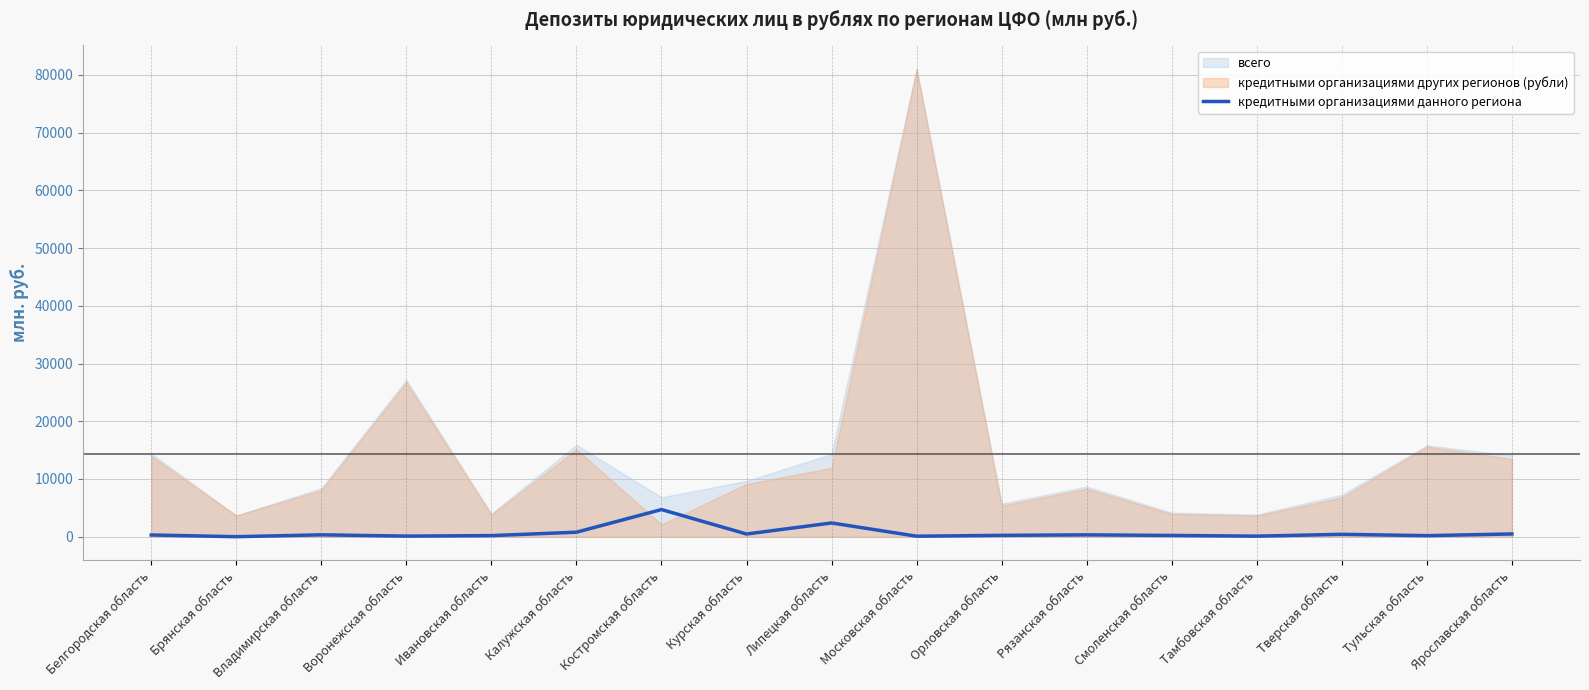

How many categories are shown in the chart?

17